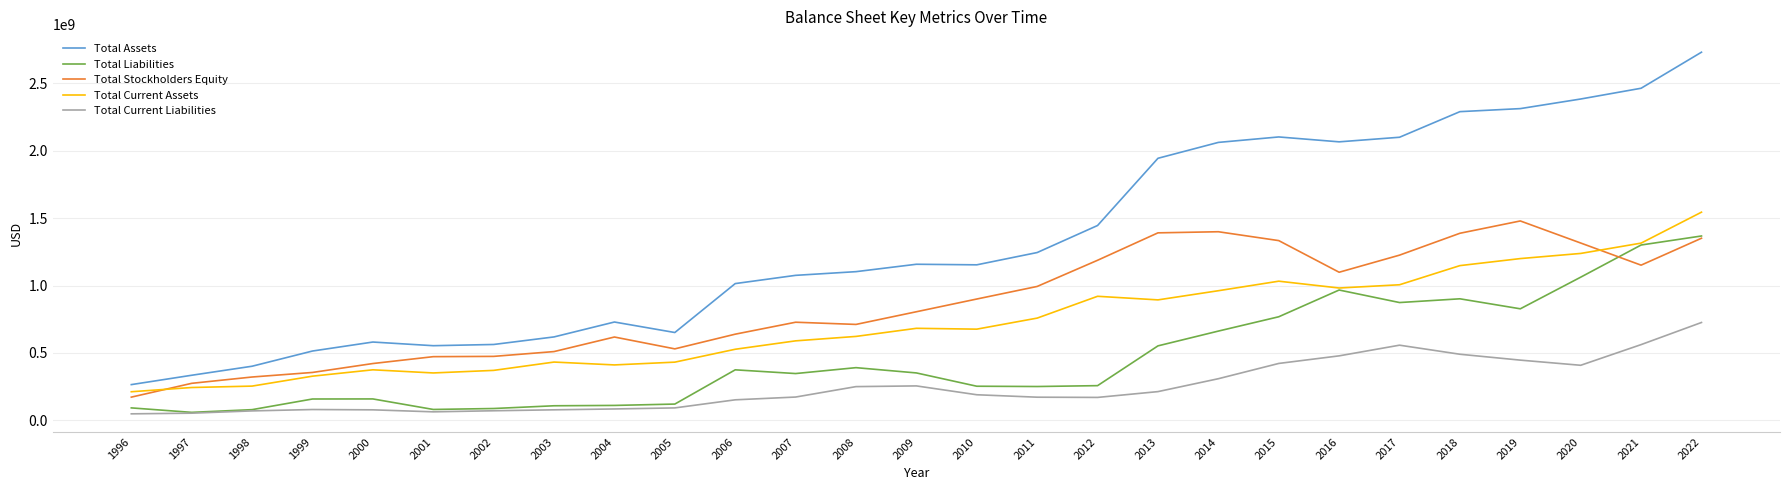

The value of Total Current Assets at 2001 is 351900000. True or false?

True